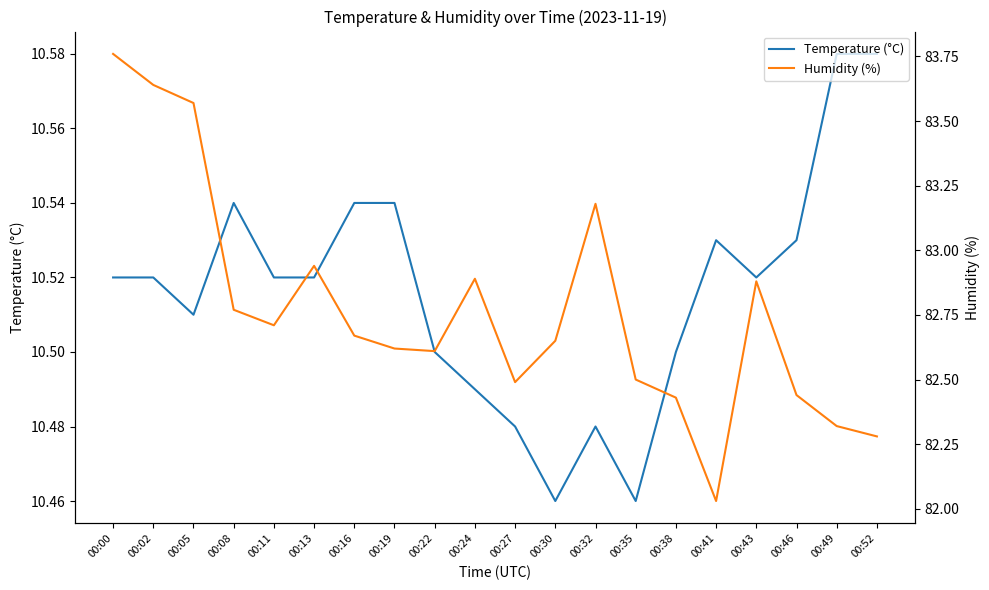

Which series has the largest range (max minus min)?

Humidity (%)